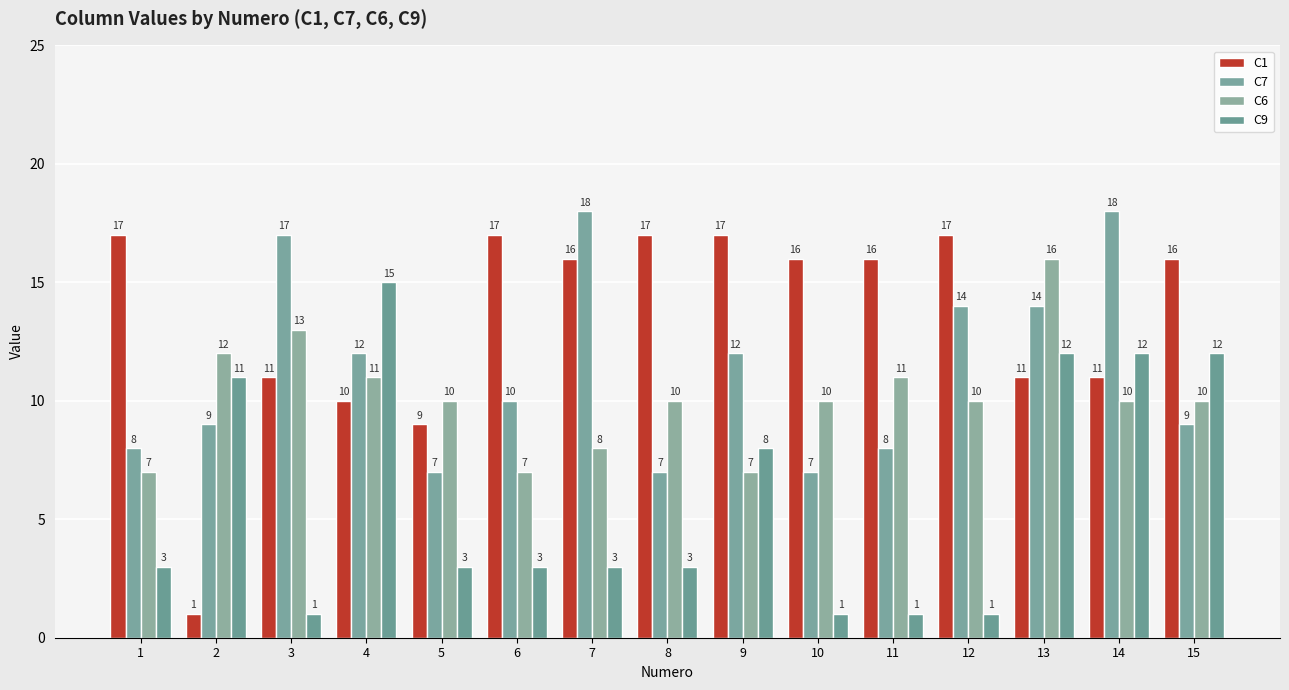

What is the total value across all series at 14?

51